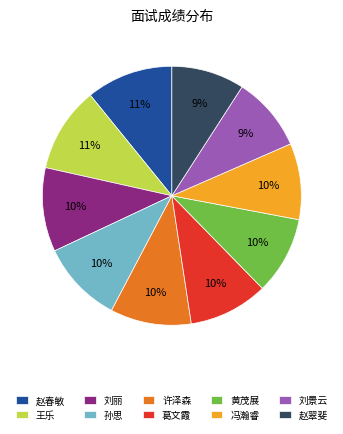

To the nearest percent, what is the difference between the largest and smallest slice percentages?

2%